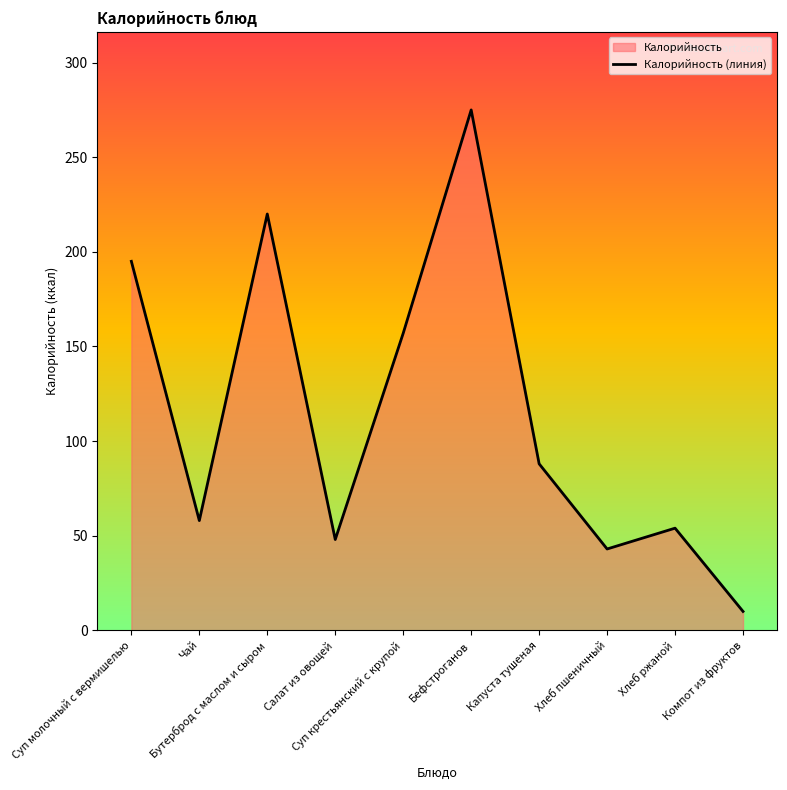

At which category does the data reach its first local valley?

Чай